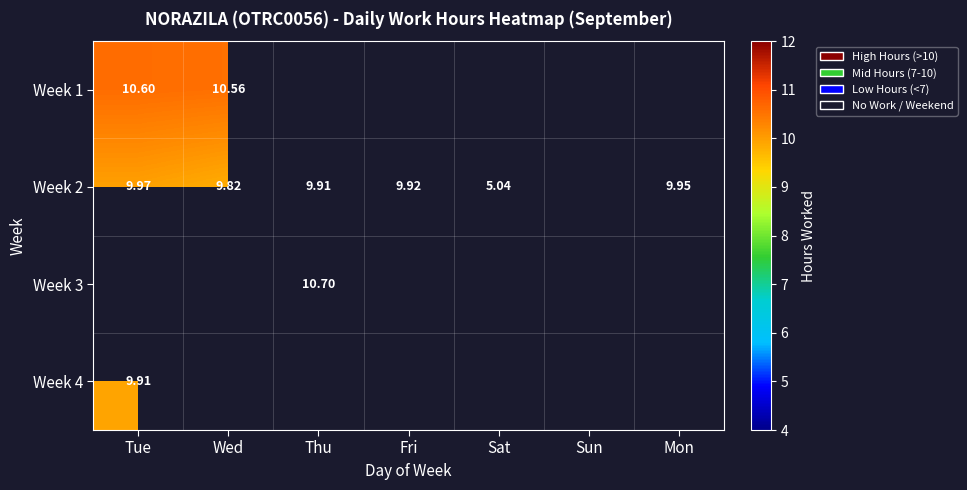

Rank the categories by Week 1 value from lowest to highest.

Thu, Fri, Sat, Sun, Mon, Wed, Tue